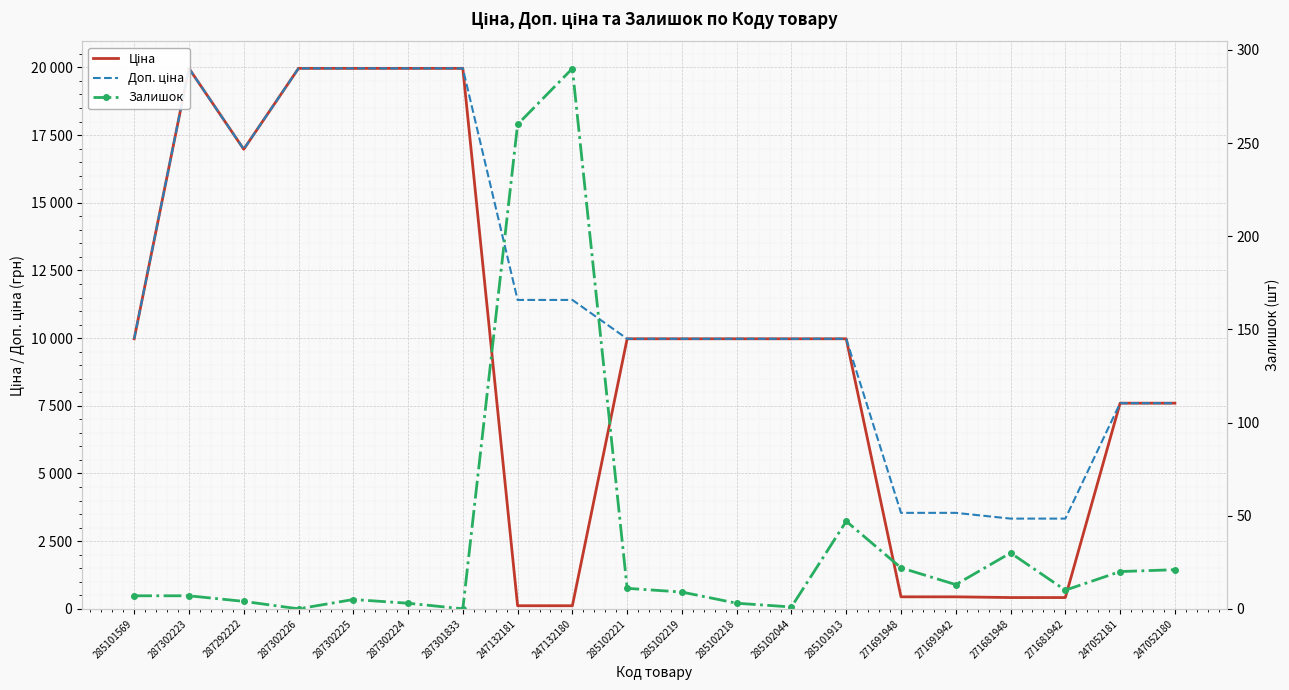

How many data points in Доп. ціна are less than 9974?

6